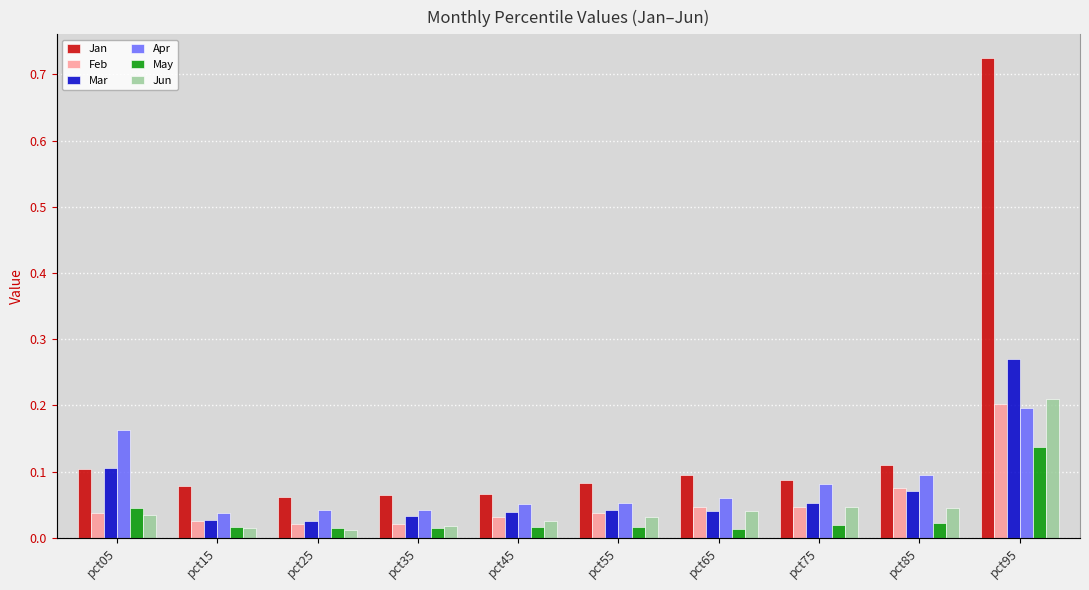

Rank the series by their maximum value, from lowest to highest.

May, Apr, Feb, Jun, Mar, Jan